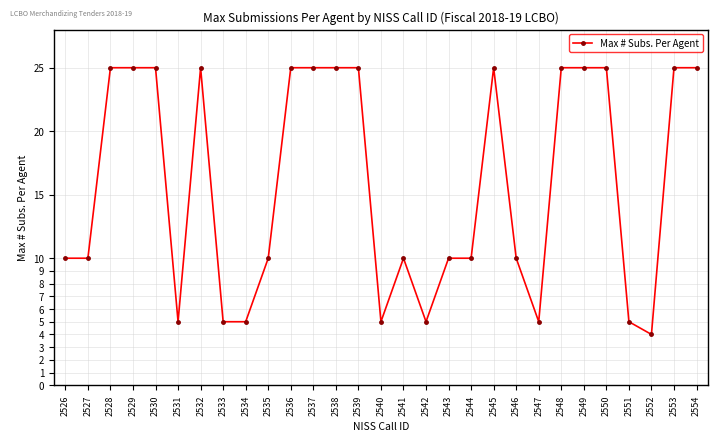

What is the sum of all values?

459